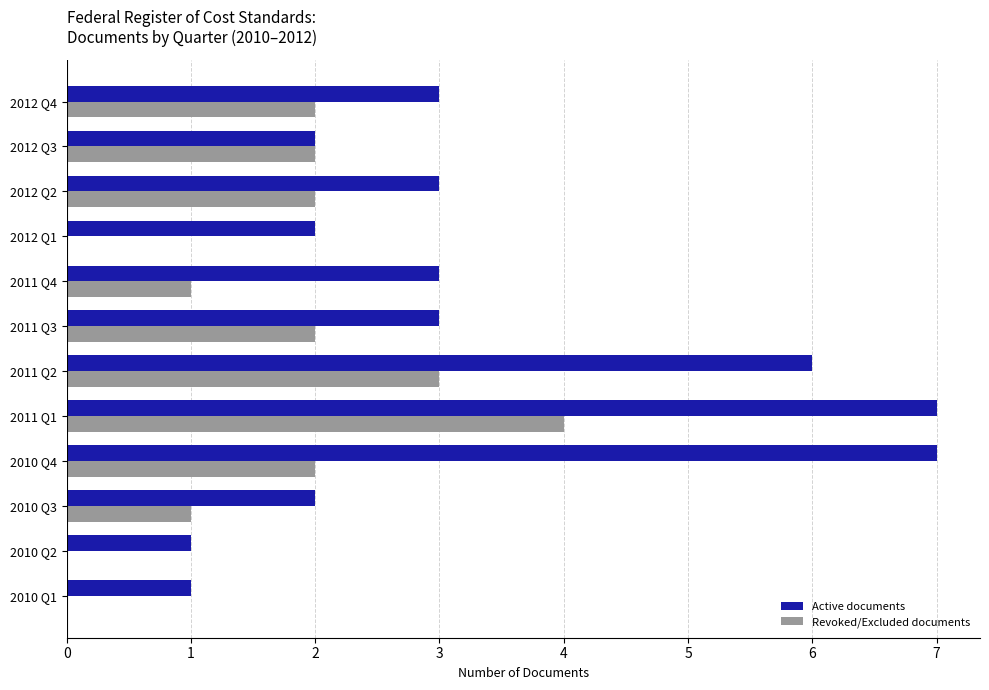

Which series has the largest total across all categories?

Active documents